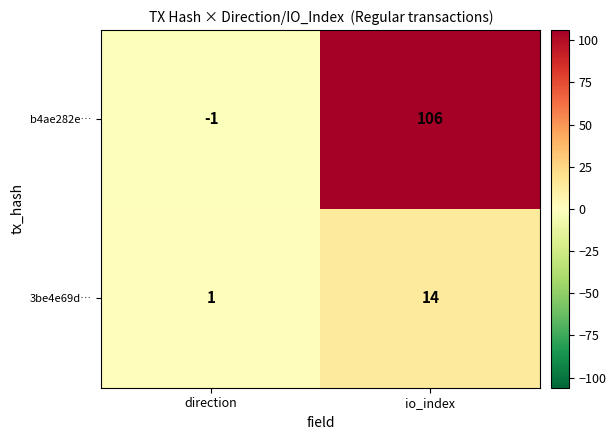

Reading right to left, extract all data points from this chart.

b4ae282e…: io_index=106	direction=-1
3be4e69d…: io_index=14	direction=1